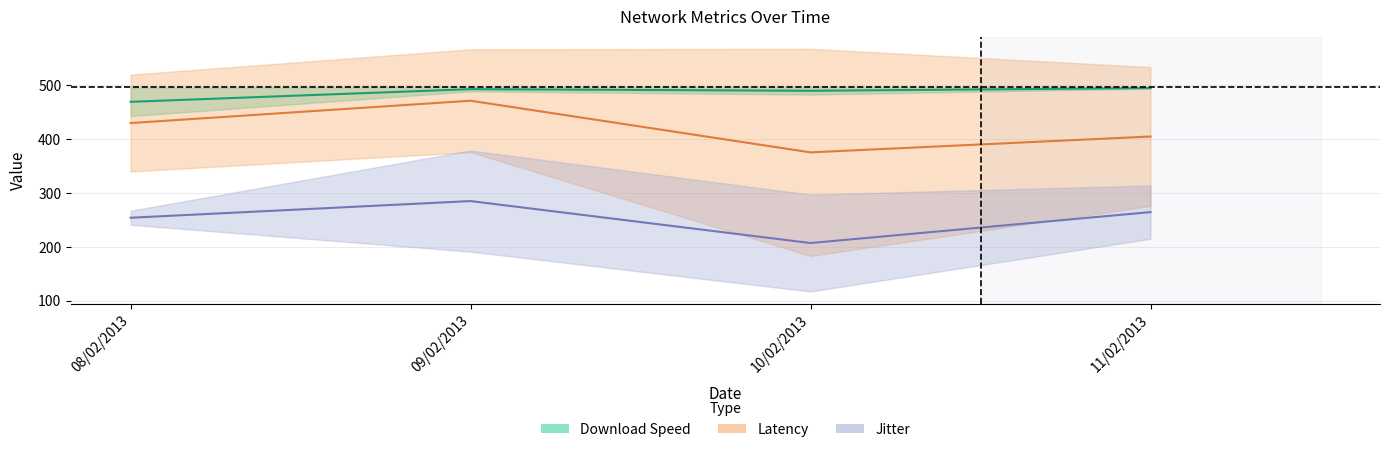

True or false: Download Speed_upper and Jitter_upper intersect in this chart.

False